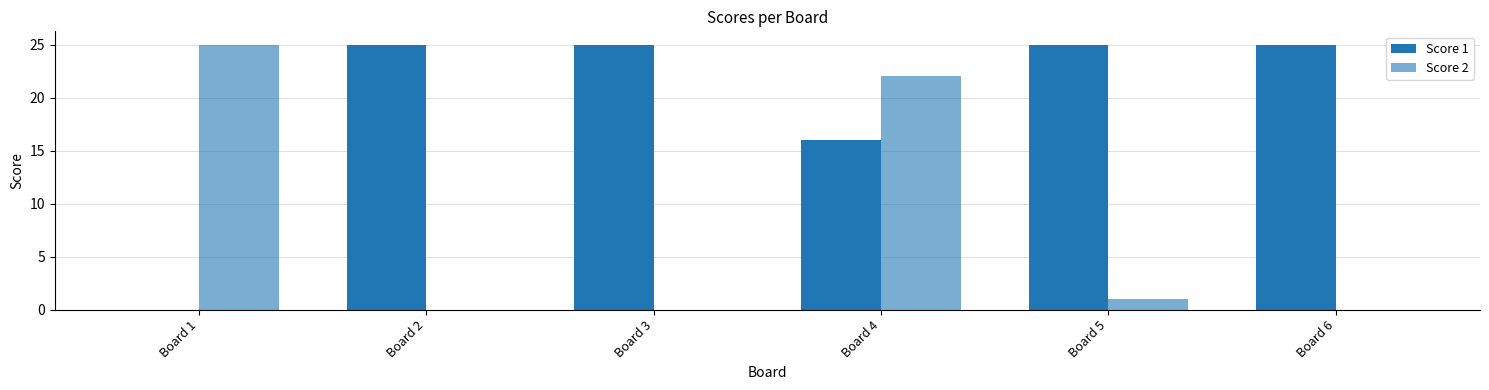

Which has a higher value, Board 1 or Board 5?

Board 5